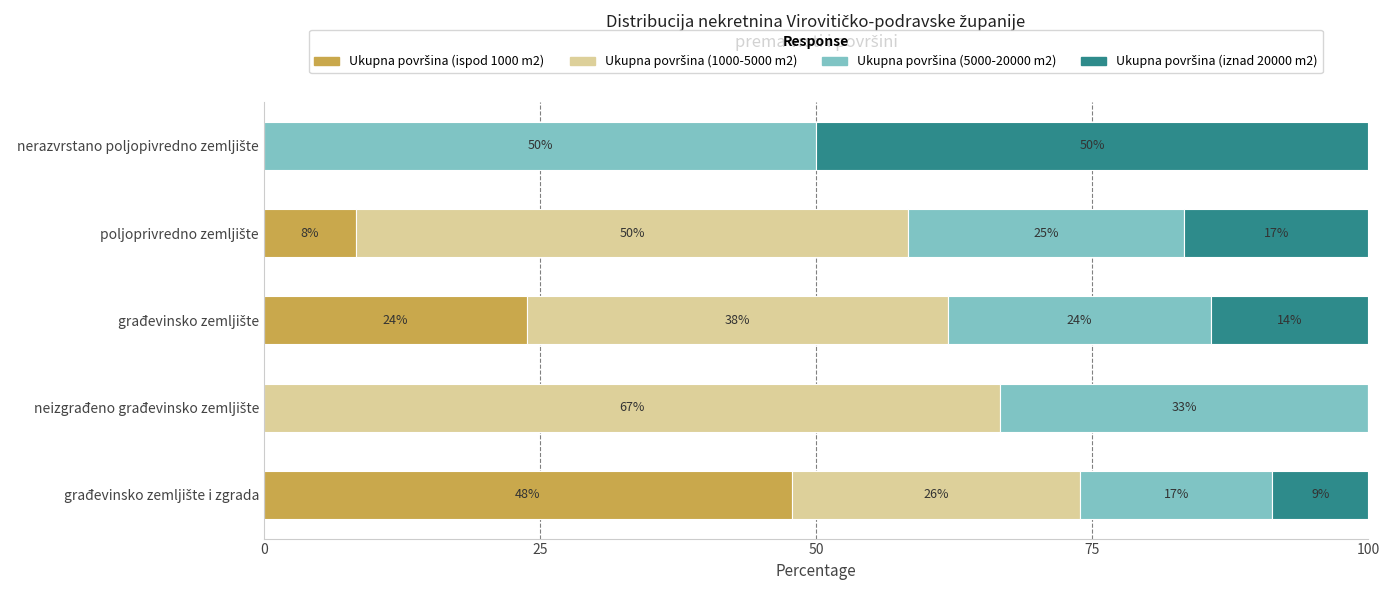

Rank the series by their maximum value, from lowest to highest.

Ukupna površina (ispod 1000 m2), Ukupna površina (5000-20000 m2), Ukupna površina (iznad 20000 m2), Ukupna površina (1000-5000 m2)